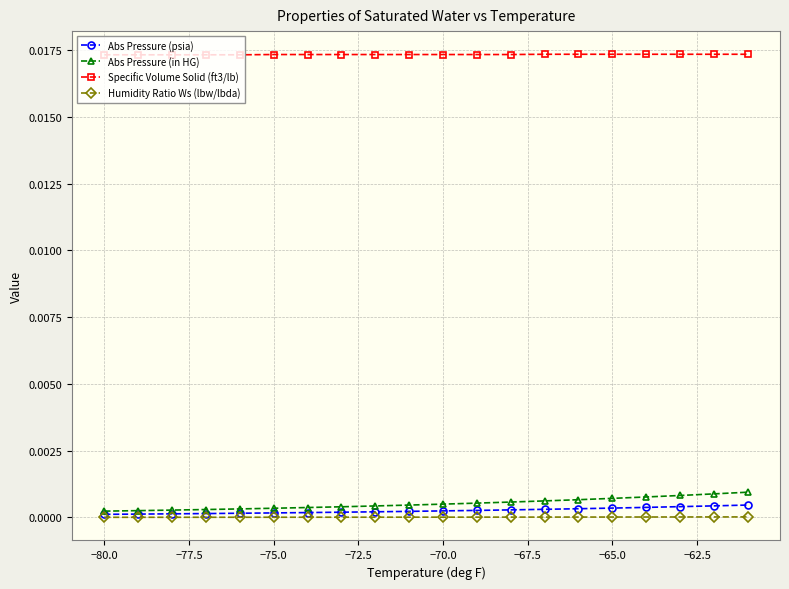

True or false: Specific Volume Solid (ft3/lb) and Humidity Ratio Ws (lbw/lbda) cross at least once.

False